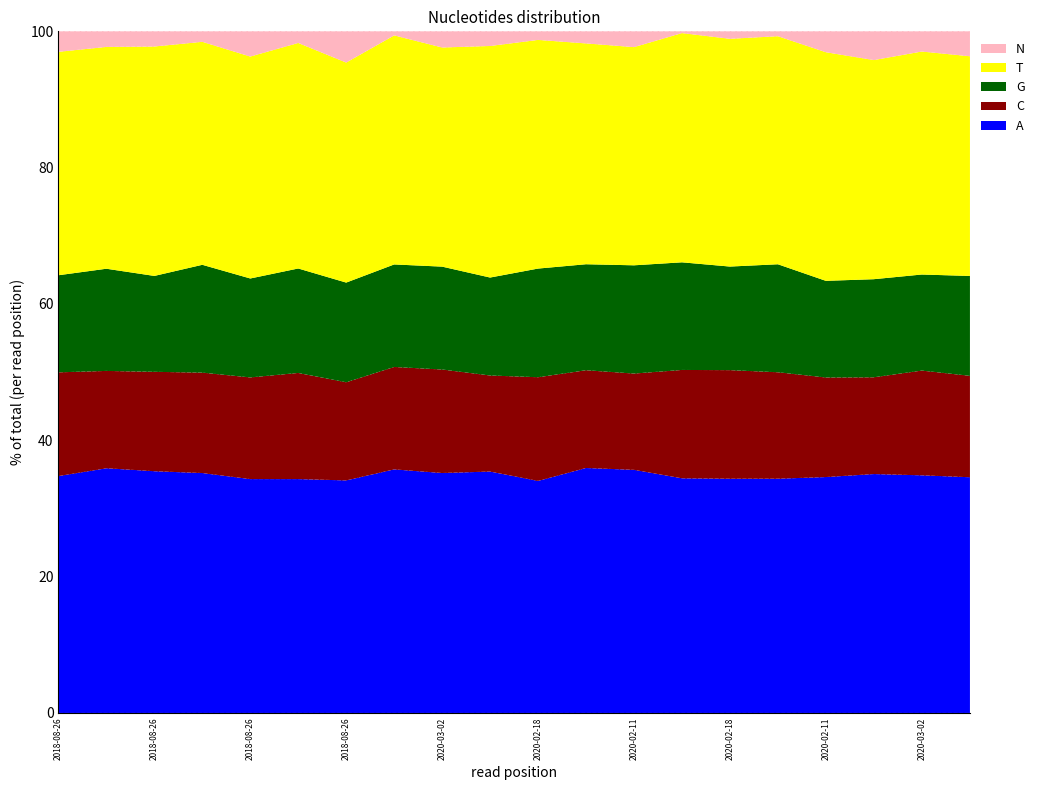

How many categories are shown in the chart?

20